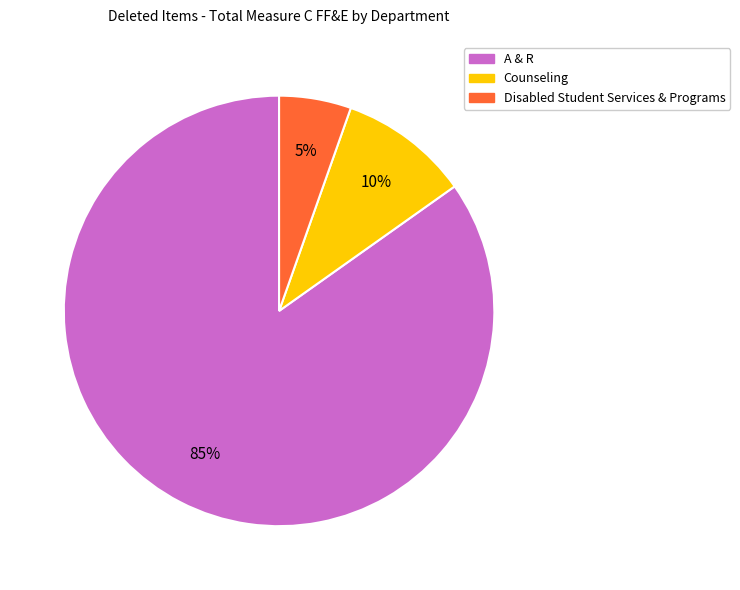

True or false: A & R accounts for 94% of the total.

False